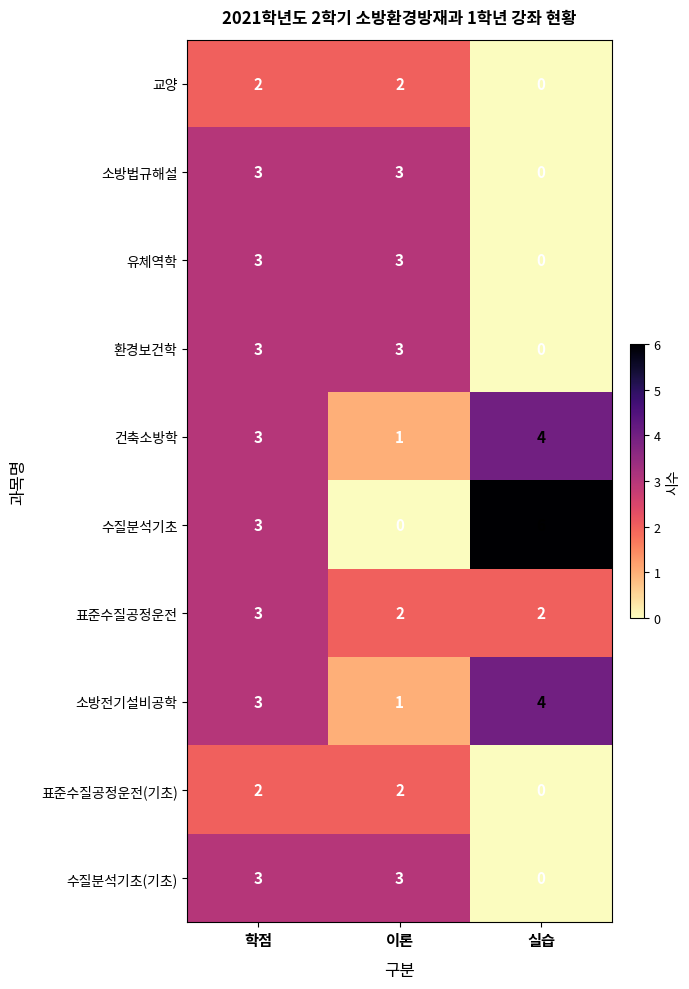

Which category has the highest value across all series?

실습